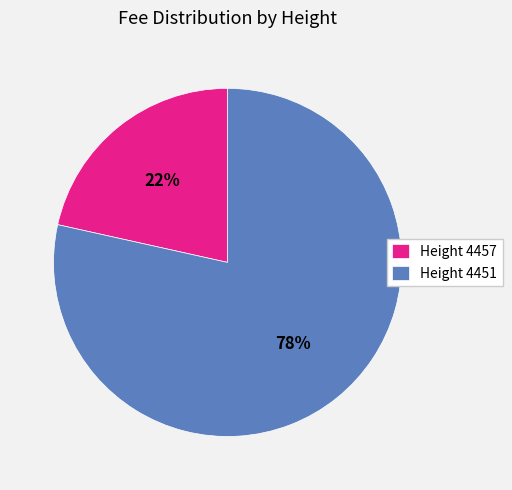

Which has a higher value, Height 4451 or Height 4457?

Height 4451